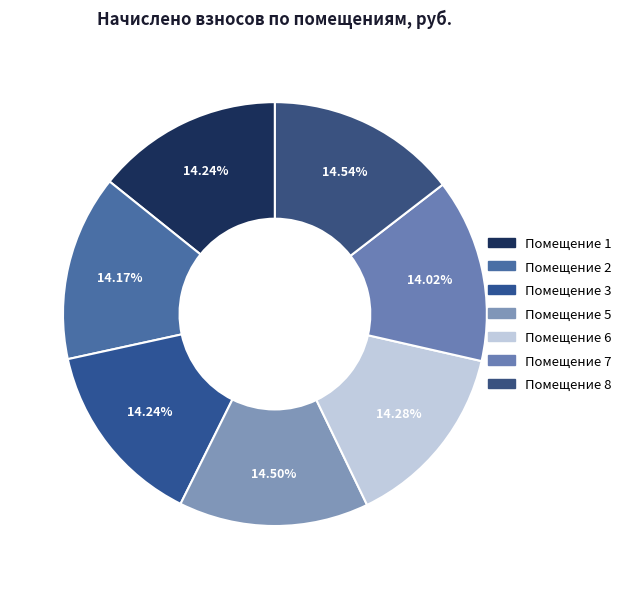

Count the number of slices in the pie.

7